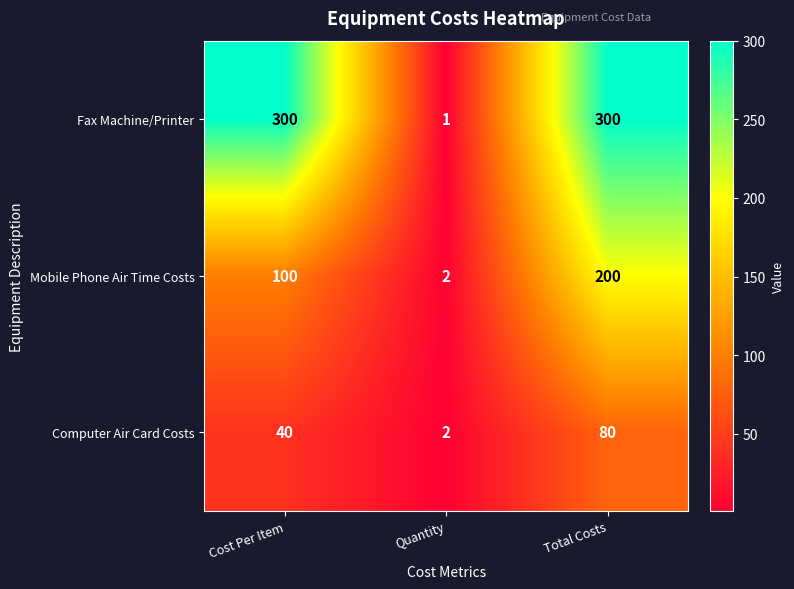

How many categories are shown in the chart?

3